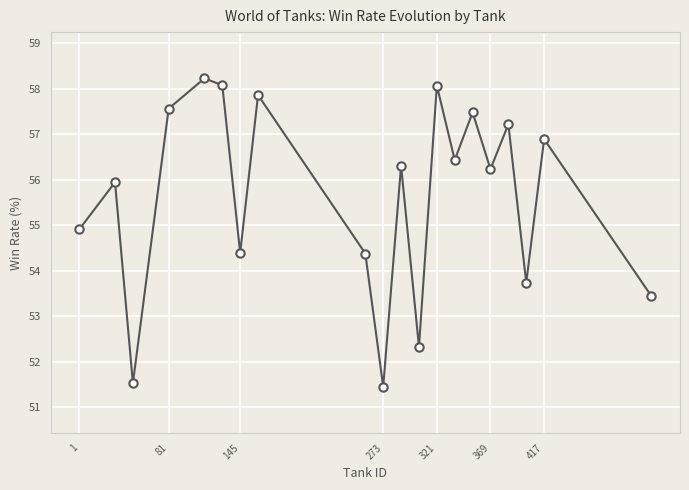

What is the difference between the maximum and second lowest values?

6.7